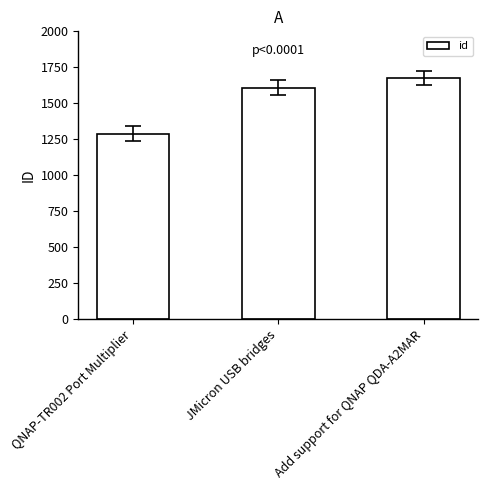

Between Add support for QNAP QDA-A2MAR and JMicron USB bridges, which is larger?

Add support for QNAP QDA-A2MAR